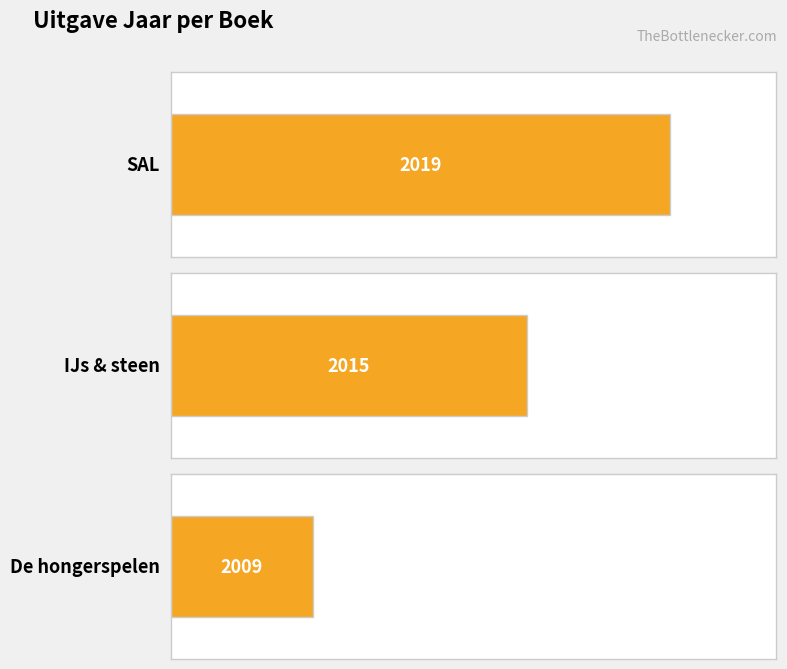

What is the value of the 3rd bar from the left?

2009